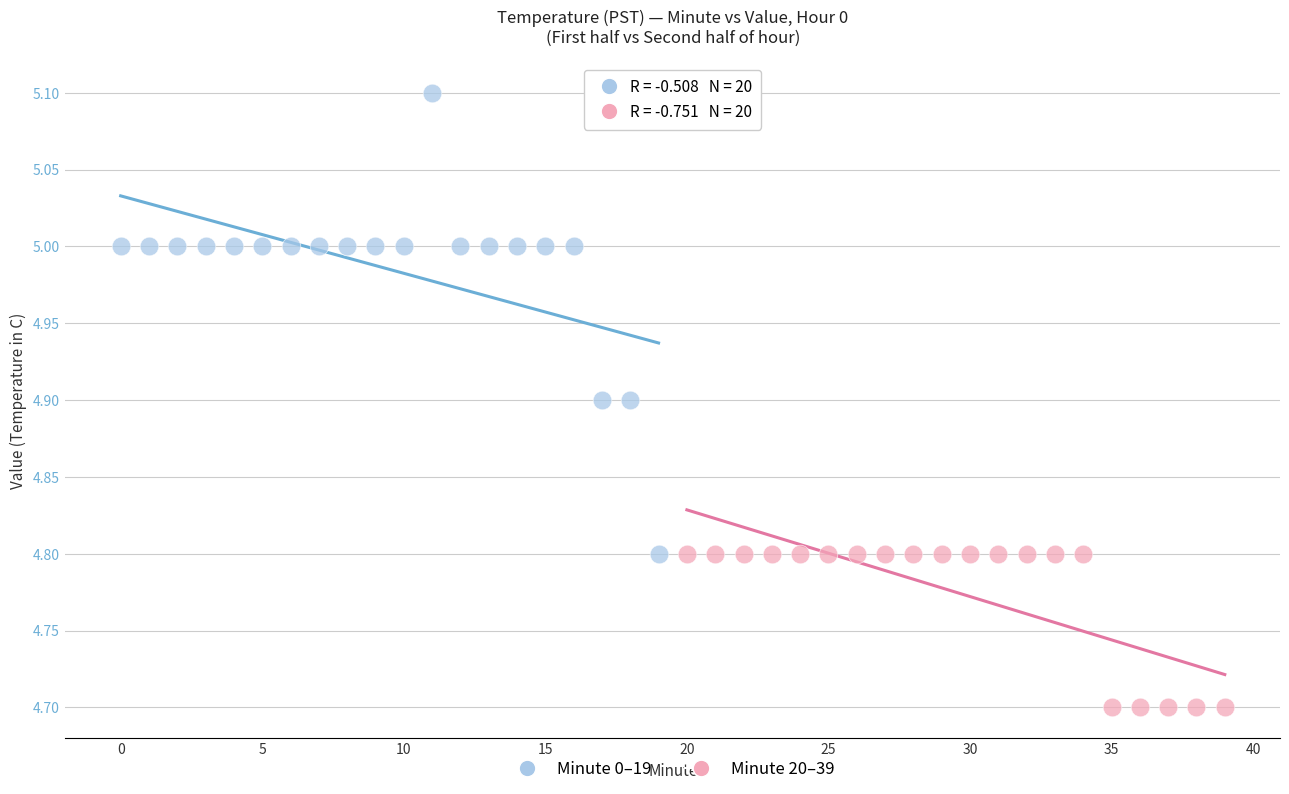

Which series contains the highest Y value?

Minute 0–19